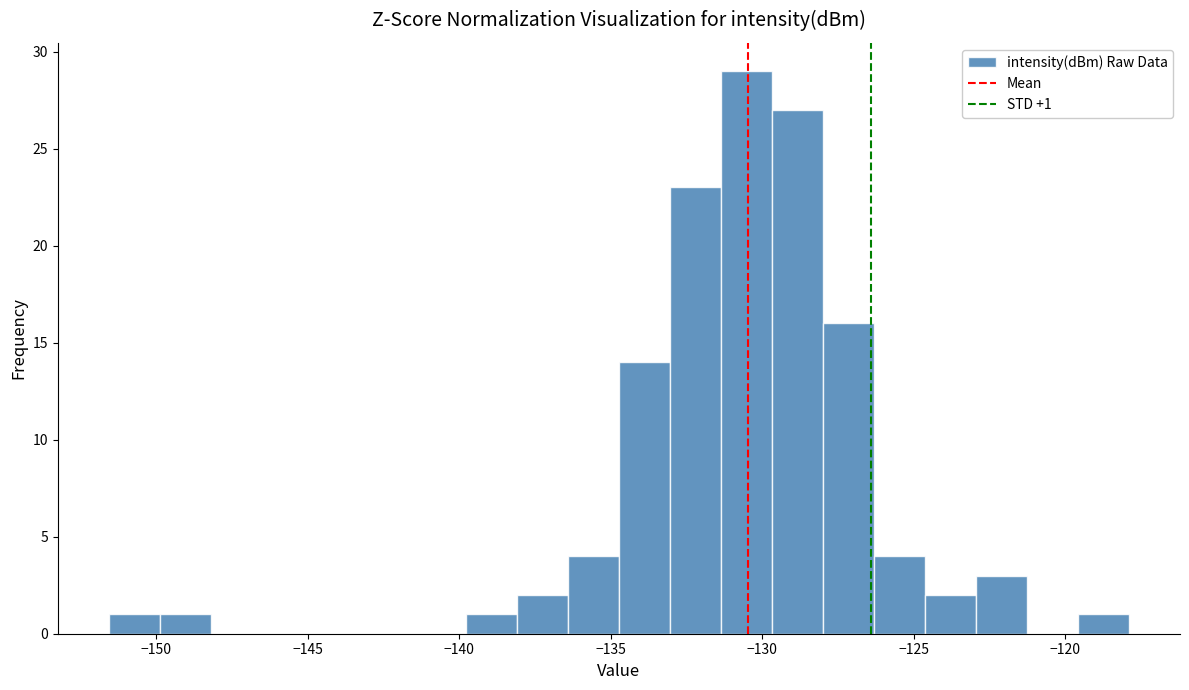

Read against the x-axis, roughly where is the centre of the tallest bar?

-130.5